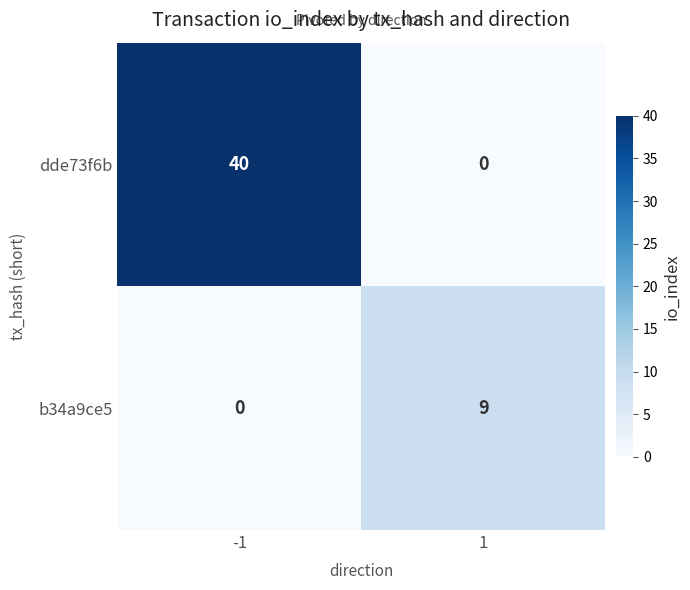

Which series has the widest spread of values?

dde73f6b